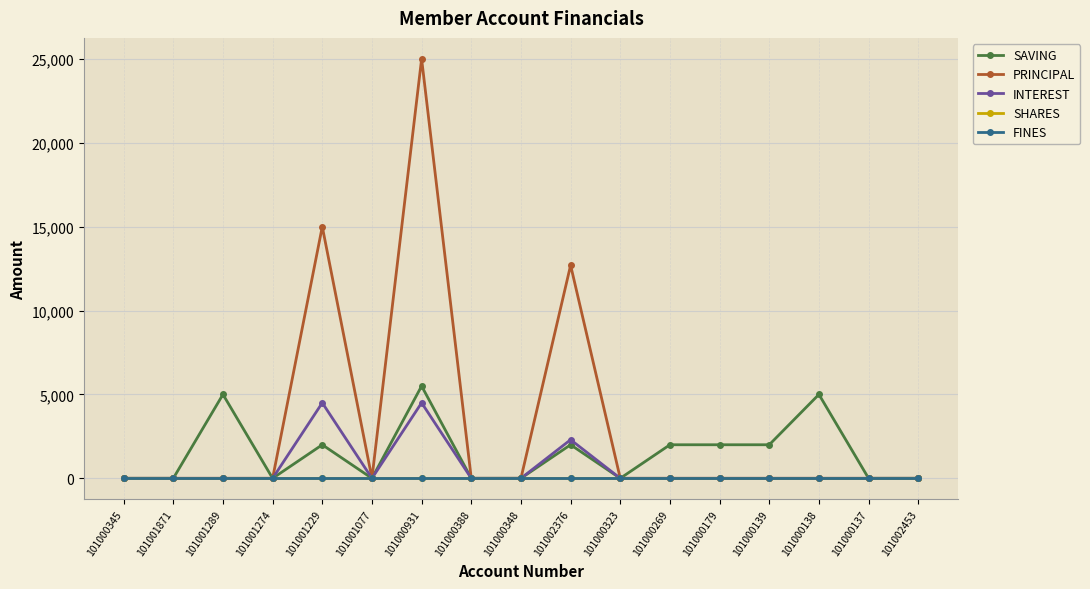

What is the sum of all INTEREST values?

11300